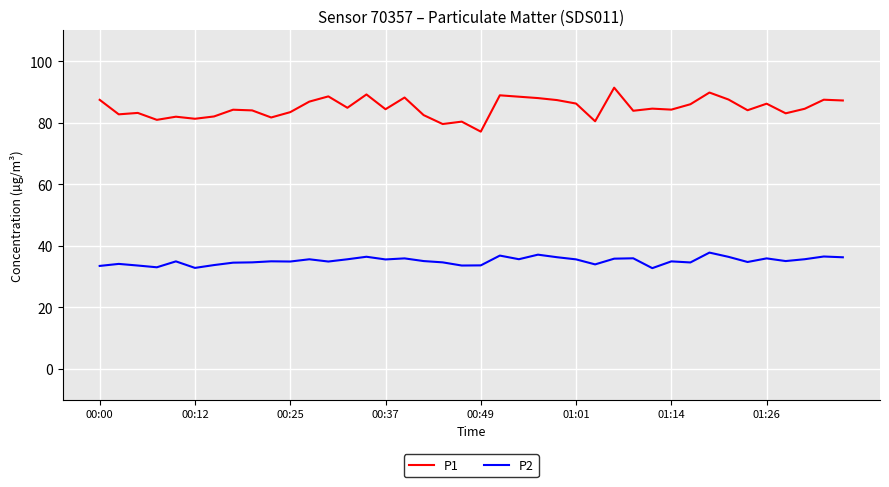

True or false: P1 and P2 cross at least once.

False